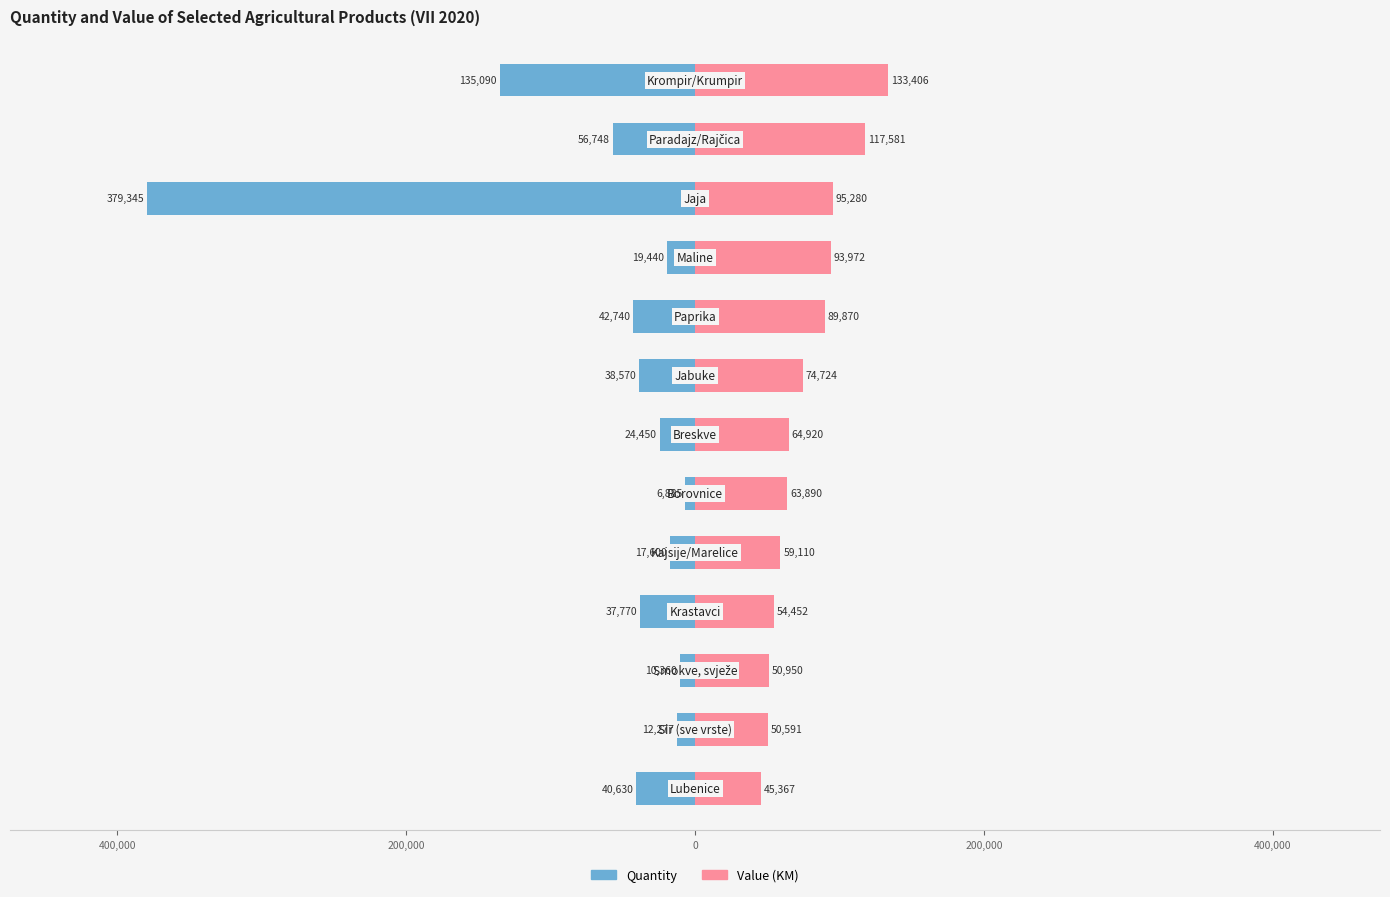

What is the average value of the Value (KM) series?

76470